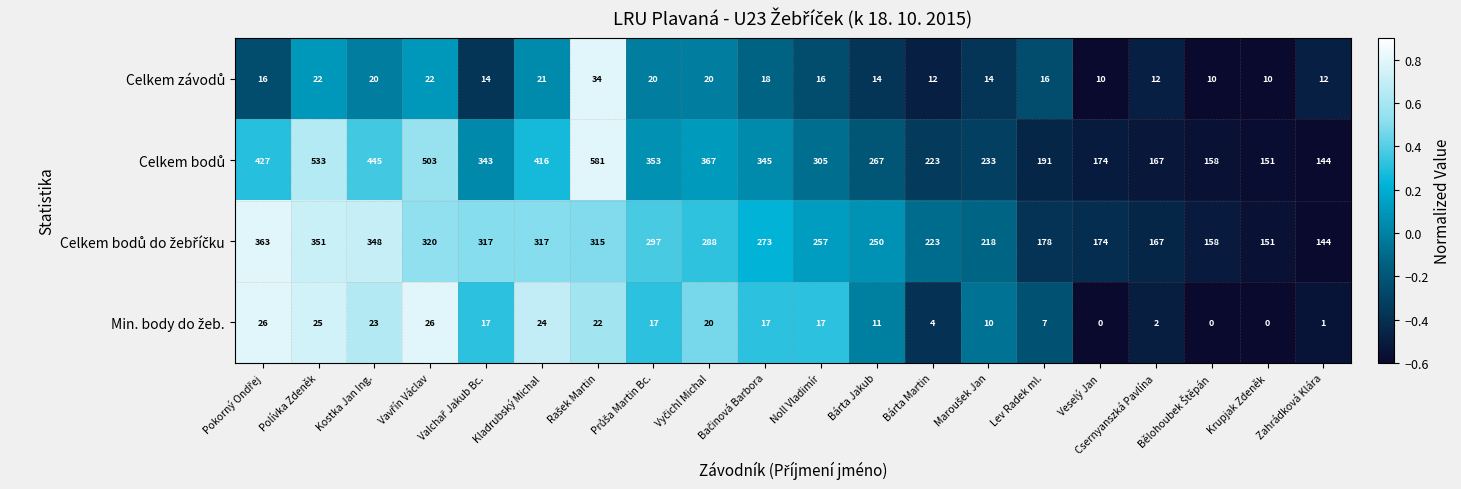

At how many categories does at least one series exceed 408?

6